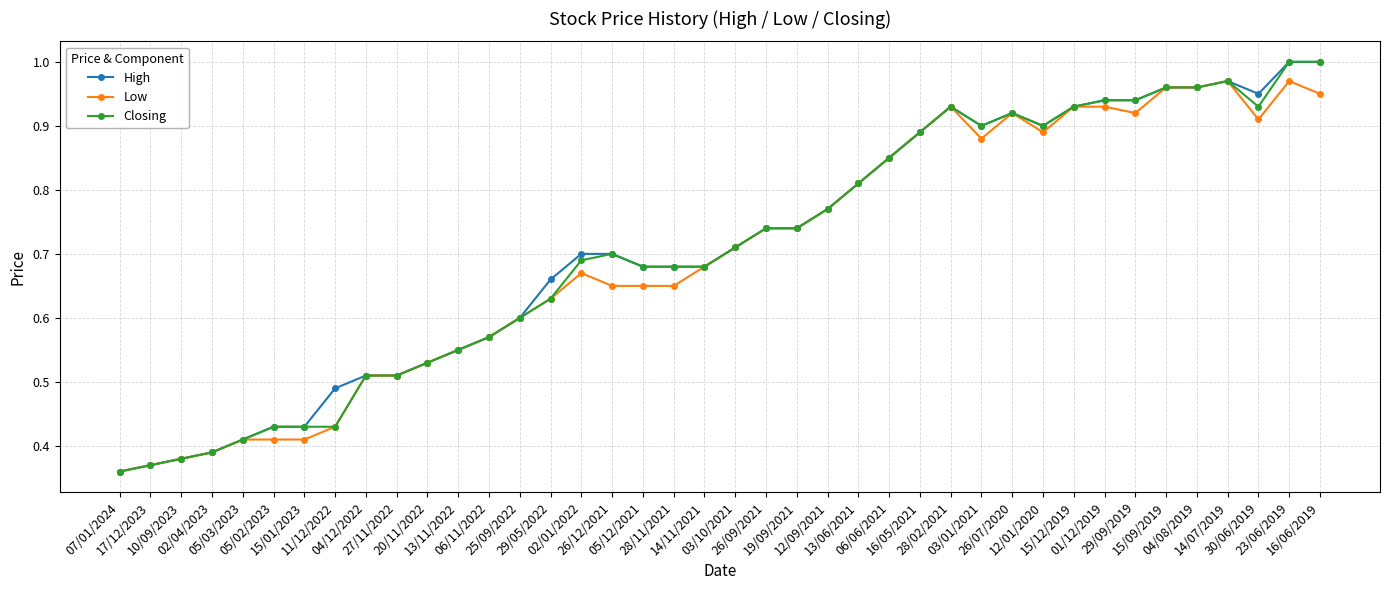

True or false: Low has more than 1 points higher than both neighbors.

True